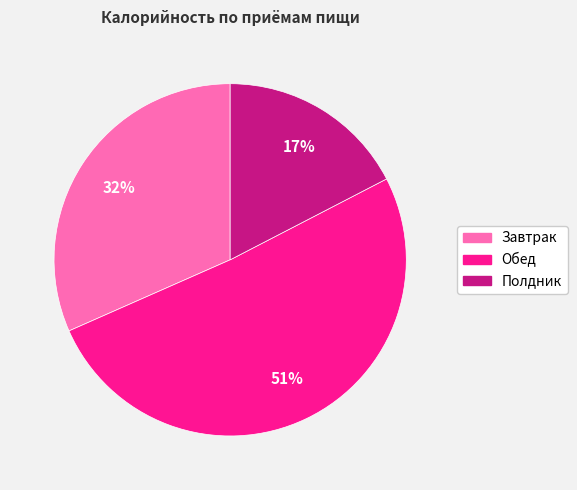

Do Завтрак and Обед together represent more than half of the pie?

Yes